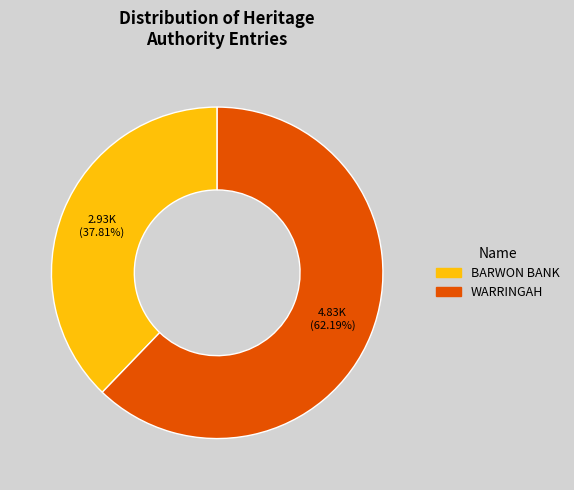

Count the number of slices in the pie.

2